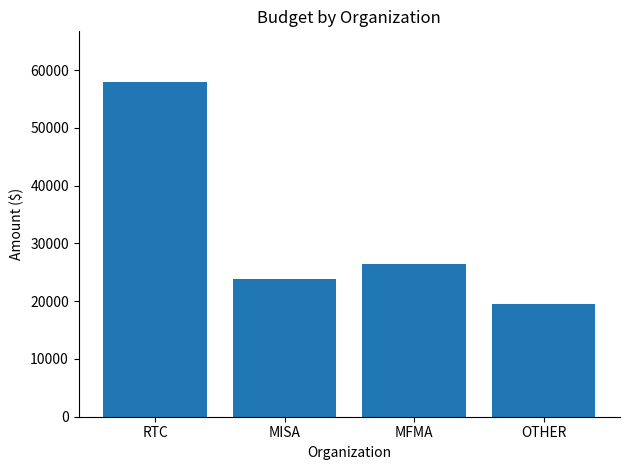

What is the ratio of the value at OTHER to the value at RTC?

0.3